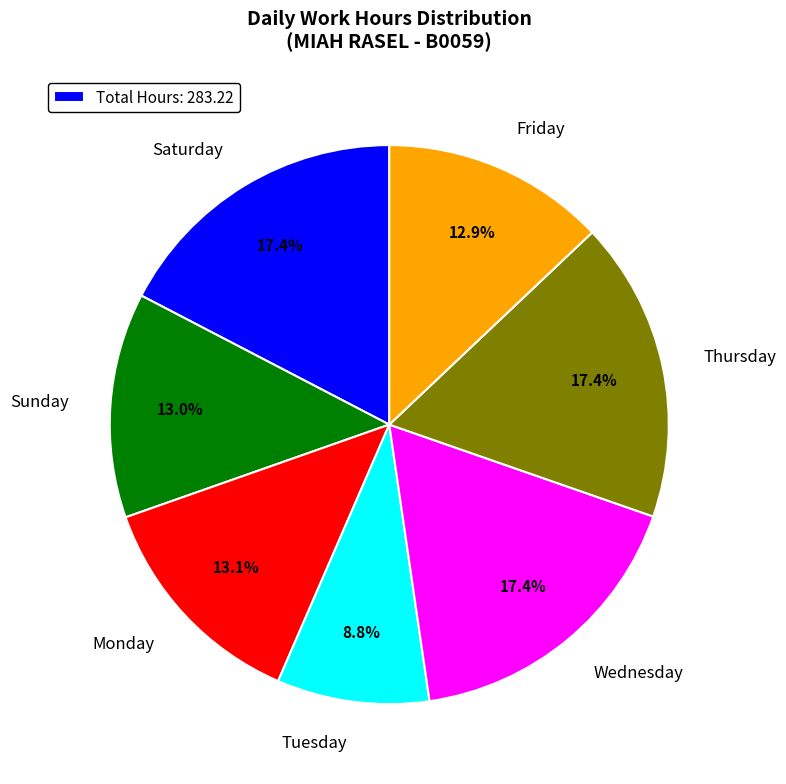

Combined, do Thursday and Sunday account for over 50%?

No